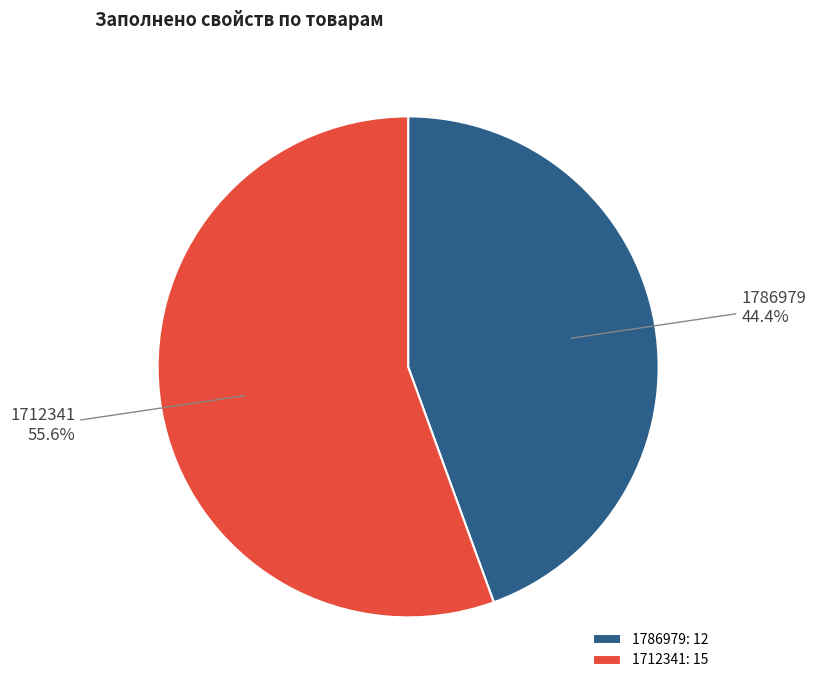

Approximately how many times larger is the value at 1786979 compared to 1712341?

0.8